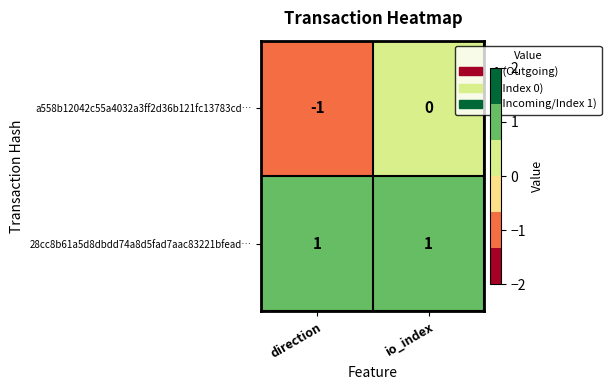

Which series has the widest spread of values?

a558b12042c55a4032a3ff2d36b121fc13783cd…